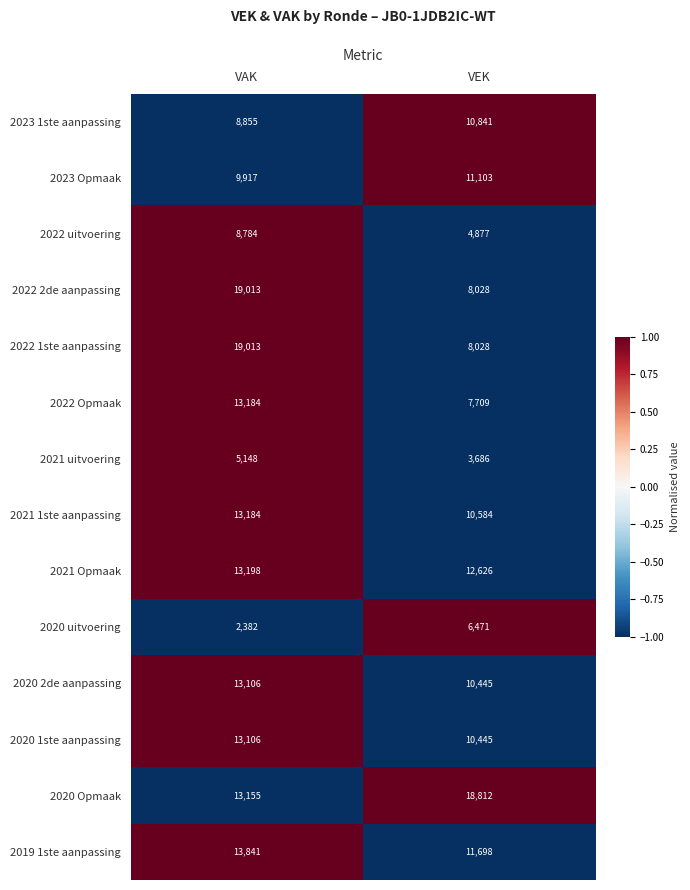

What is the difference between the highest and lowest values at VAK?

16631